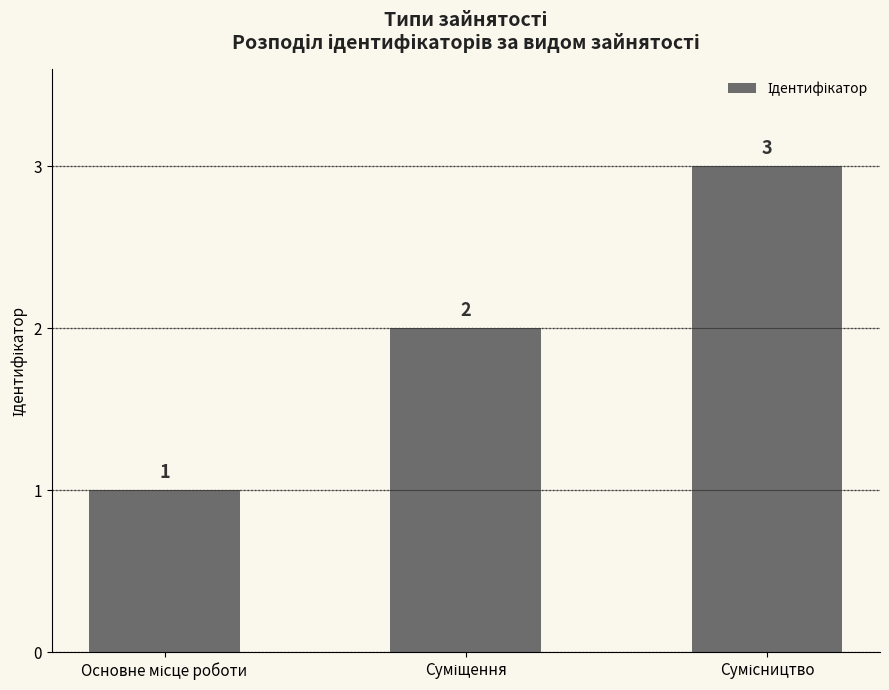

How many values are between 1 and 3?

3